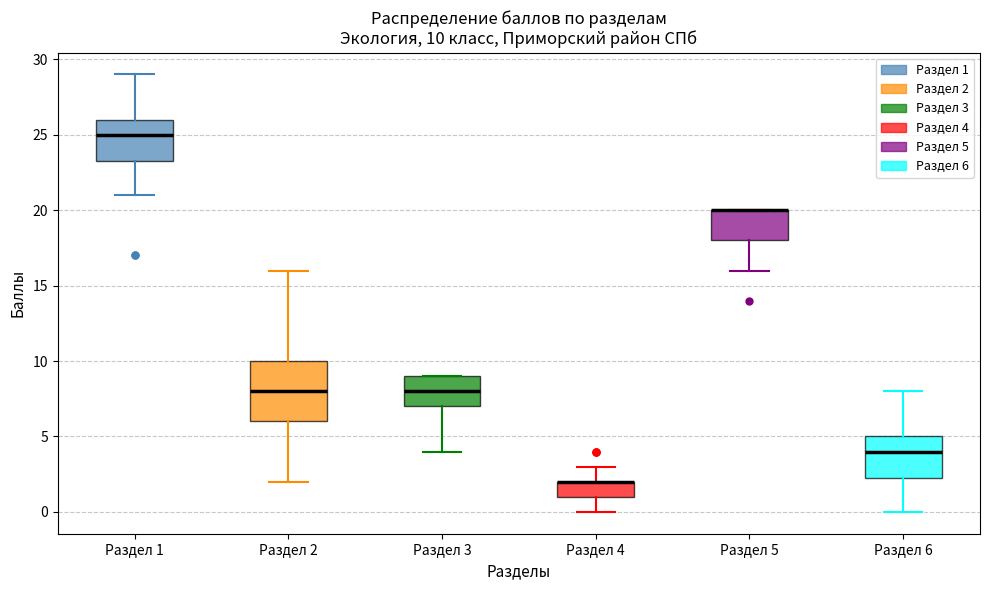

Comparing the boxes themselves (not the whiskers), which one is the tallest?

Раздел 2